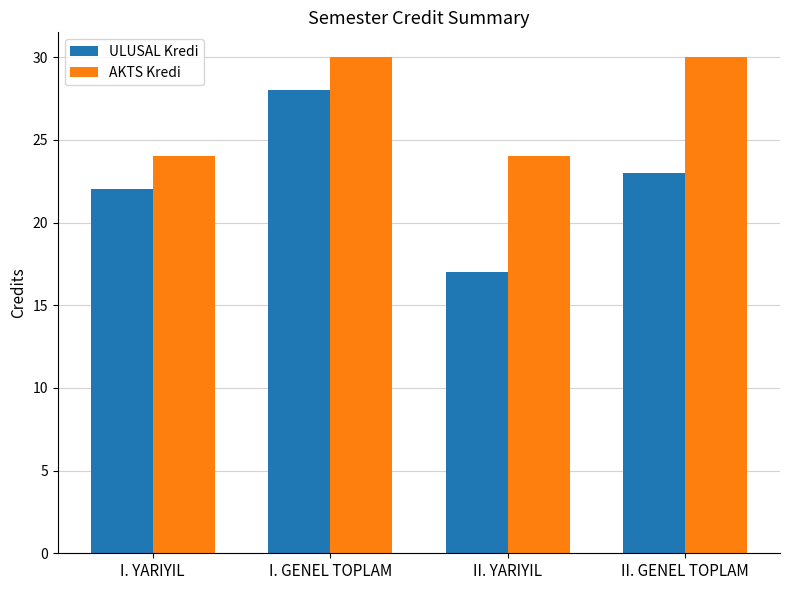

What is the sum of the ULUSAL Kredi values at II. YARIYIL and II. GENEL TOPLAM?

40